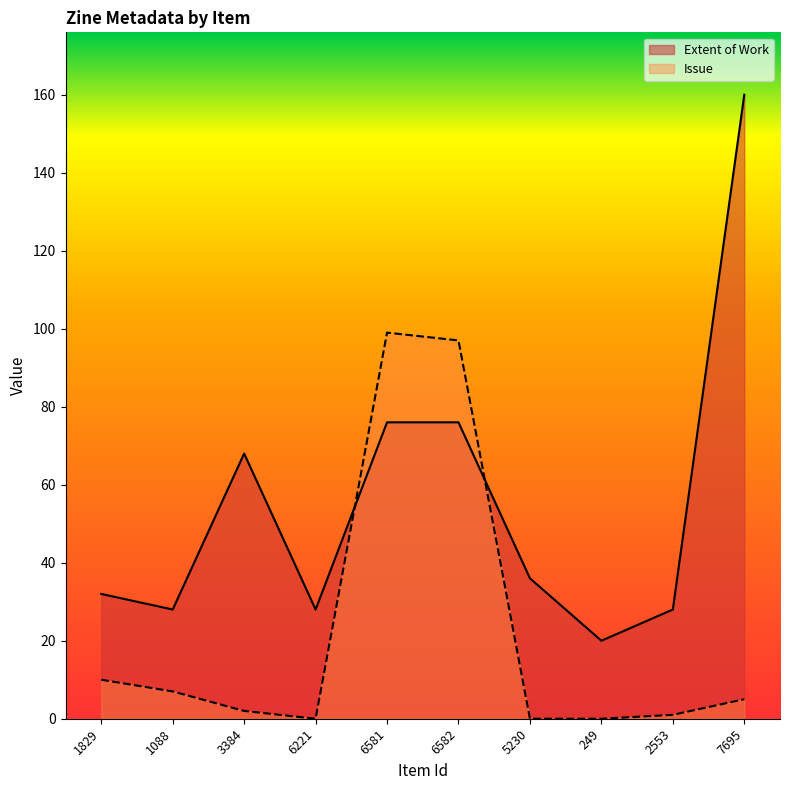

Reading left to right, transcribe all the data shown in this chart.

Extent of Work: 1829=32	1088=28	3384=68	6221=28	6581=76	6582=76	5230=36	249=20	2553=28	7695=160
Issue: 1829=10	1088=7	3384=2	6221=0	6581=99	6582=97	5230=0	249=0	2553=1	7695=5